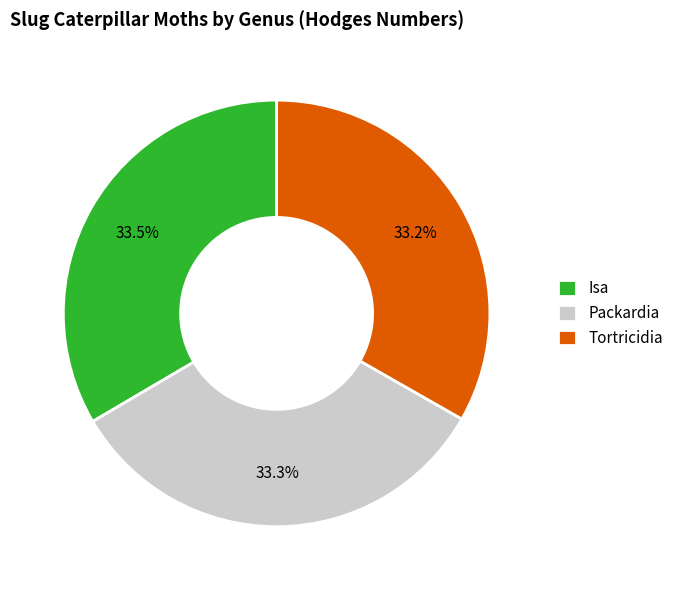

What is the ratio of the value at Tortricidia to the value at Packardia?

1.0